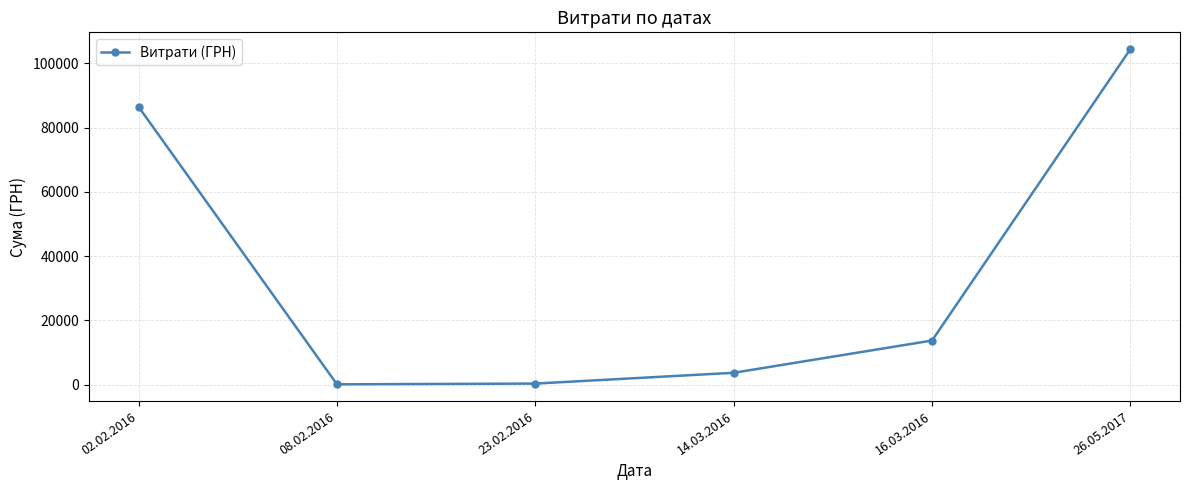

What is the difference between the second highest and minimum values?

86313.5